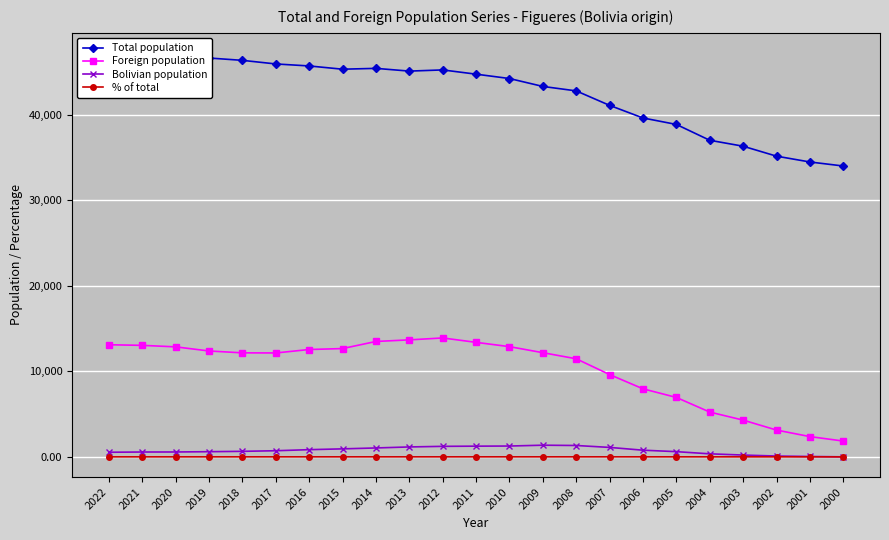

List the series in order of their peak value, lowest first.

% of total, Bolivian population, Foreign population, Total population